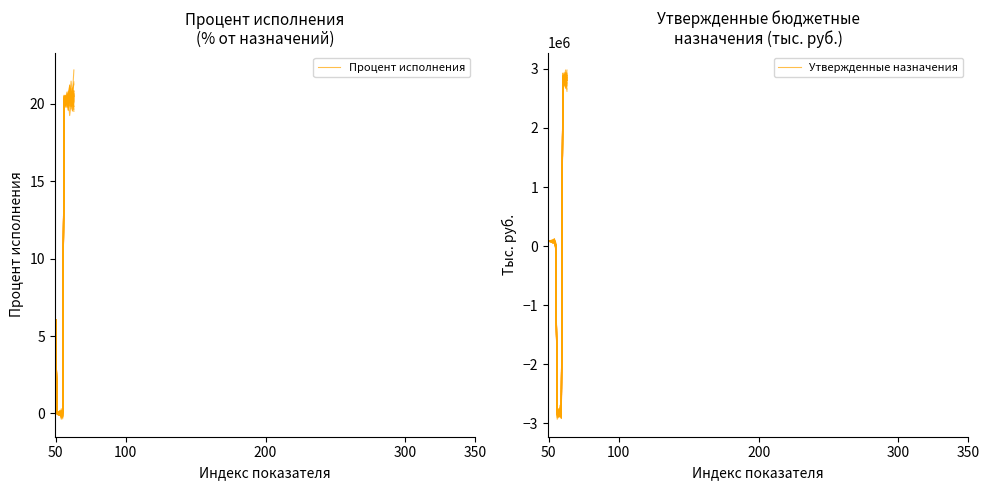

Which series ends up on top after the final intersection of Утвержденные назначения and Процент исполнения?

Утвержденные назначения